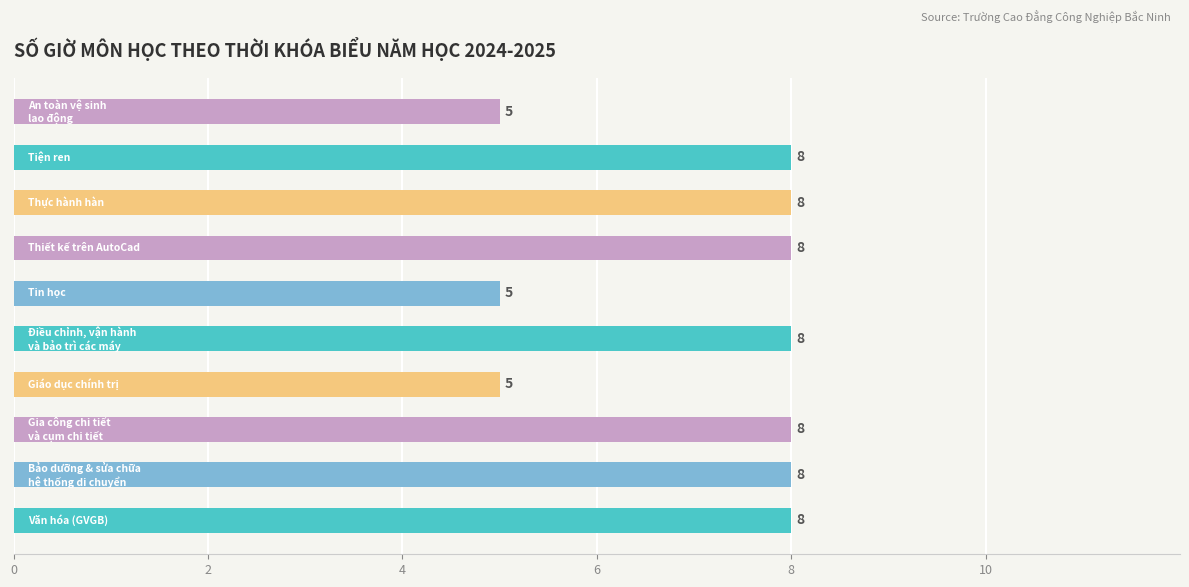

Reading top to bottom, list all the values displayed in this chart.

5	8	8	8	5	8	5	8	8	8